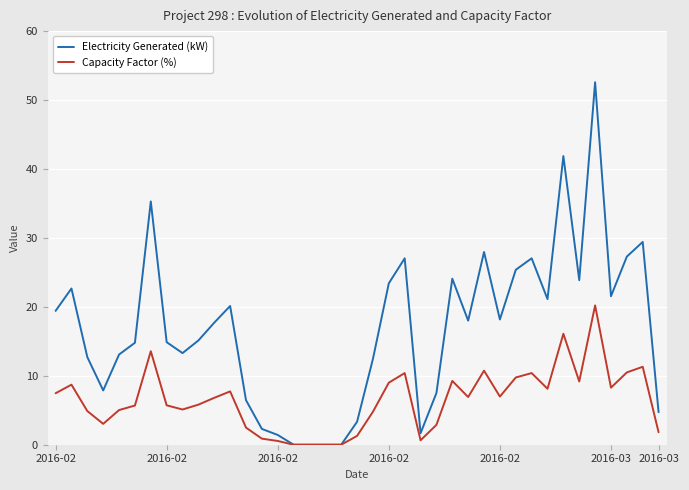

What are all the series names shown in the legend?

Electricity Generated (kW), Capacity Factor (%)